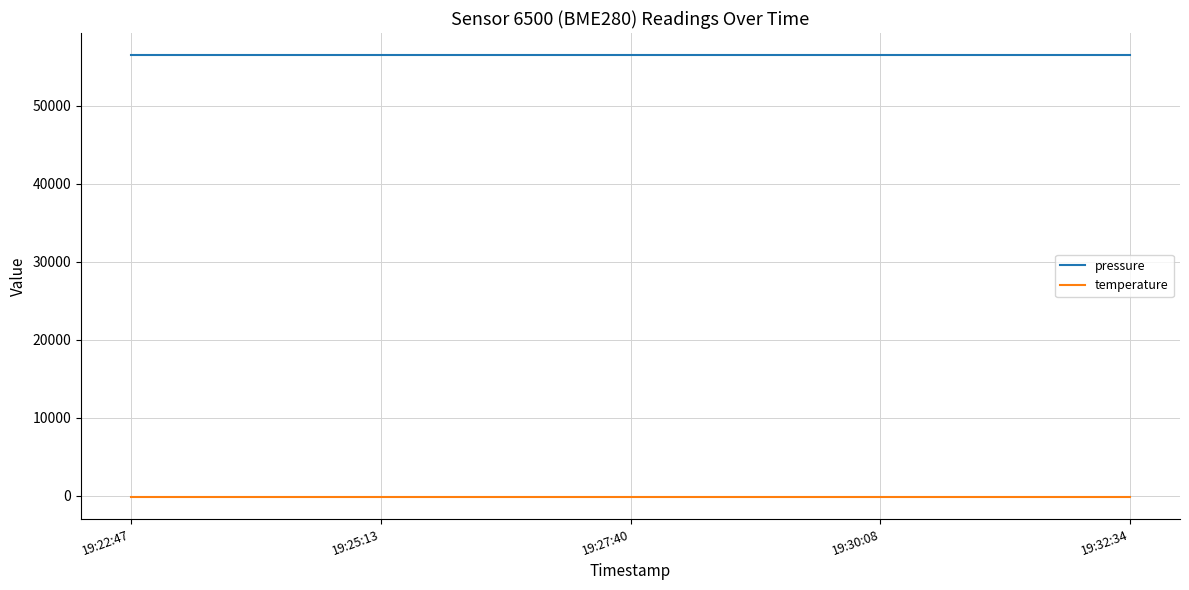

Which series has the largest total across all categories?

pressure